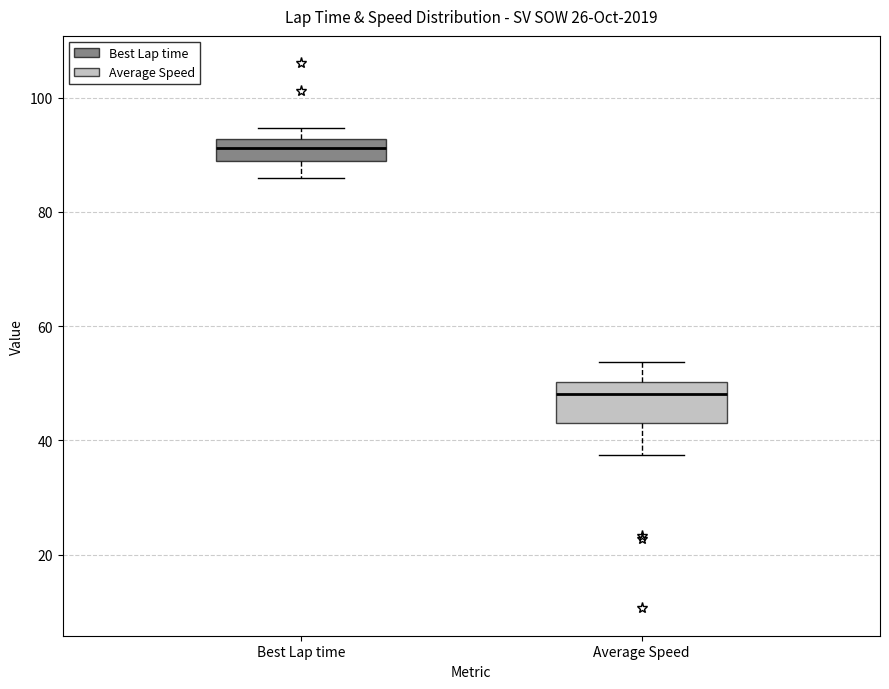

Reading left to right, transcribe this box plot: for each box, give where its median line is, the range the box spans, and where its two whiskers end, as read against the y-axis. The values are not printed on the chart, so give them approximately, as read against the axis.

Best Lap time: median 92 (inside the box), box 88 to 92, whiskers 86 to 94
Average Speed: median 48, box 44 to 50, whiskers 38 to 54